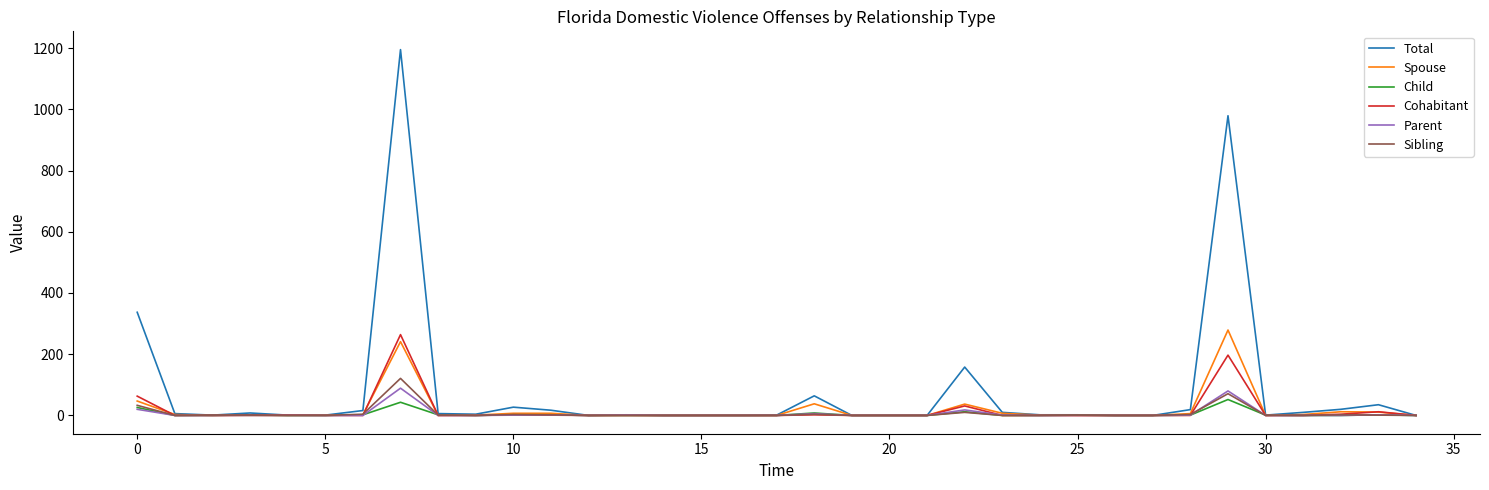

Which series has the widest spread of values?

Total